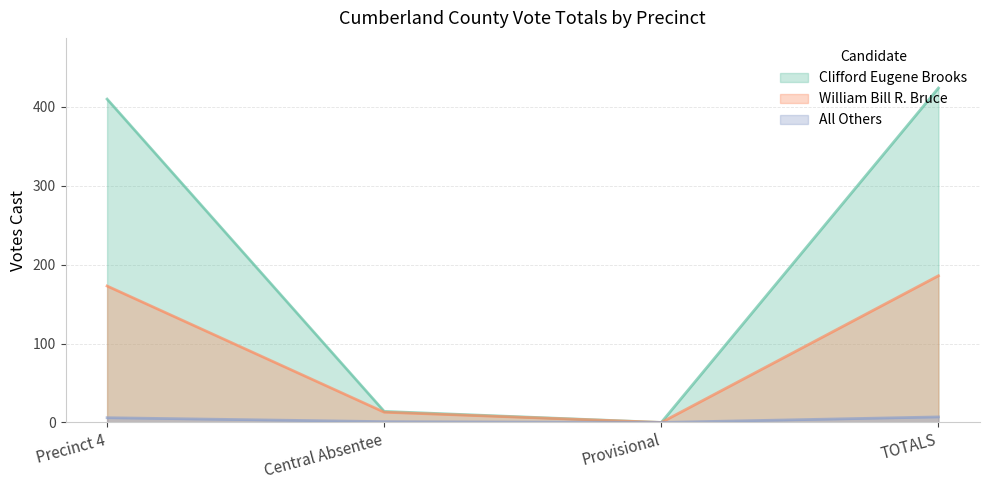

At how many categories does at least one series exceed 43?

2